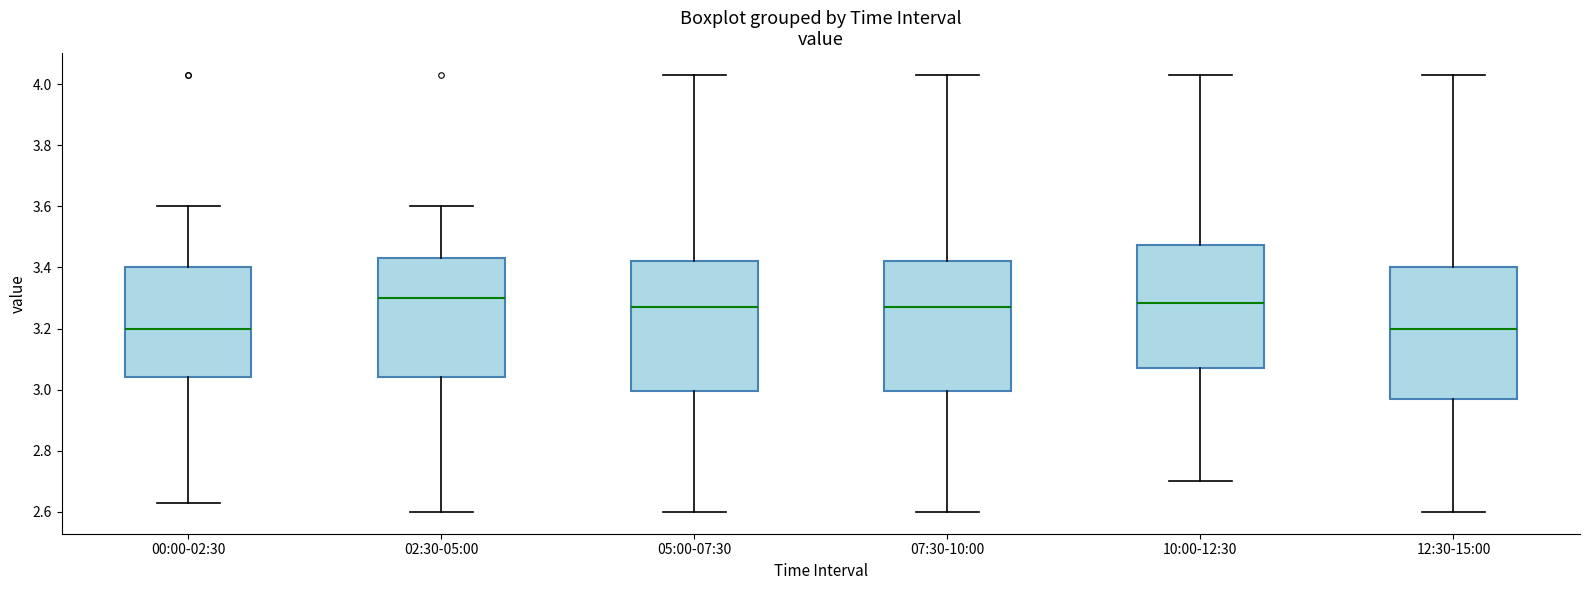

Reading left to right, transcribe this box plot: for each box, give where its median line is, the range the box spans, and where its two whiskers end, as read against the y-axis. The values are not printed on the chart, so give them approximately, as read against the axis.

00:00-02:30: median 3.20, box 3.04 to 3.40, whiskers 2.64 to 3.60
02:30-05:00: median 3.30, box 3.04 to 3.44, whiskers 2.60 to 3.60
05:00-07:30: median 3.28, box 3.00 to 3.42, whiskers 2.60 to 4.04
07:30-10:00: median 3.28, box 3.00 to 3.42, whiskers 2.60 to 4.04
10:00-12:30: median 3.28, box 3.08 to 3.48, whiskers 2.70 to 4.04
12:30-15:00: median 3.20, box 2.98 to 3.40, whiskers 2.60 to 4.04